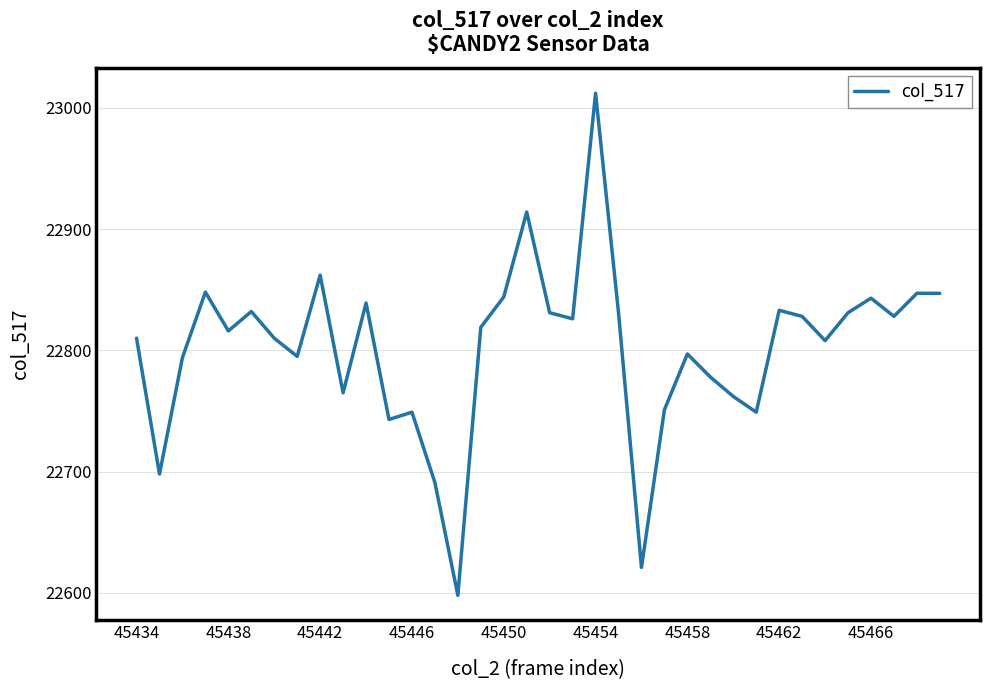

What is the difference between the maximum and minimum values?

414